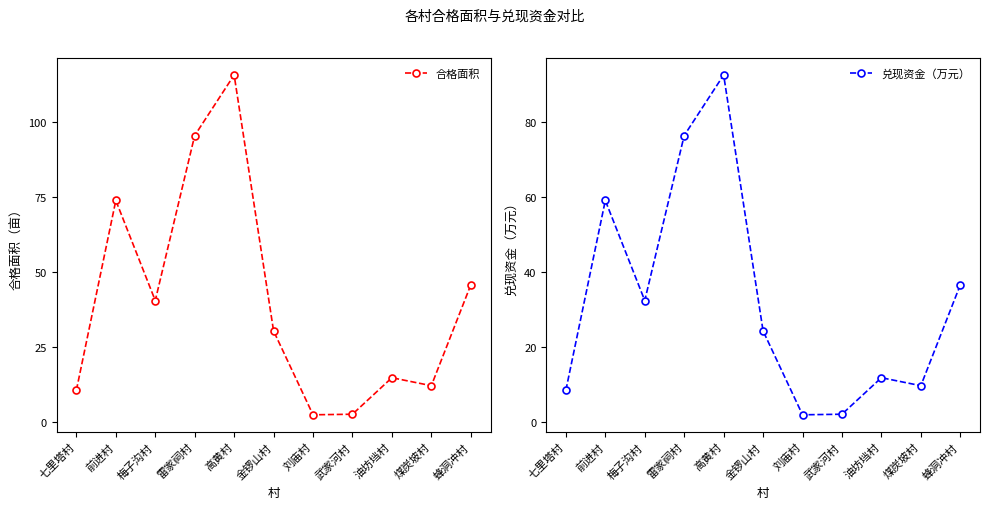

True or false: 兑现资金（万元） and 合格面积 intersect in this chart.

False